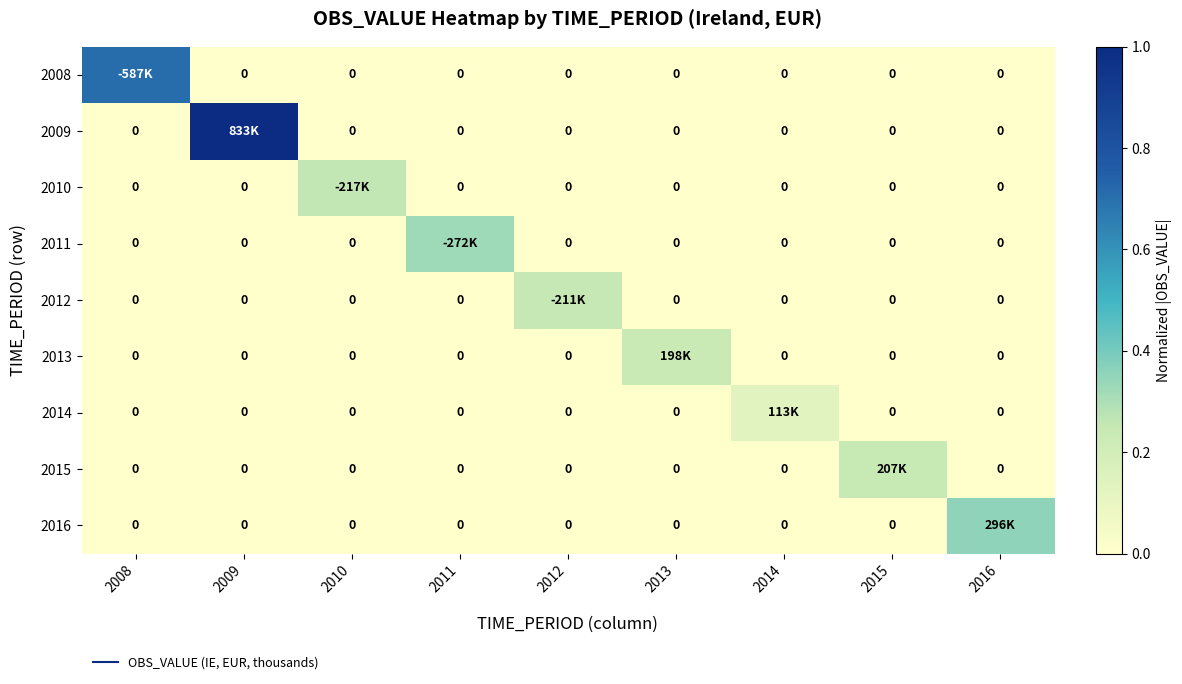

List the series in order of their peak value, highest first.

2009, 2008, 2016, 2011, 2010, 2012, 2015, 2013, 2014